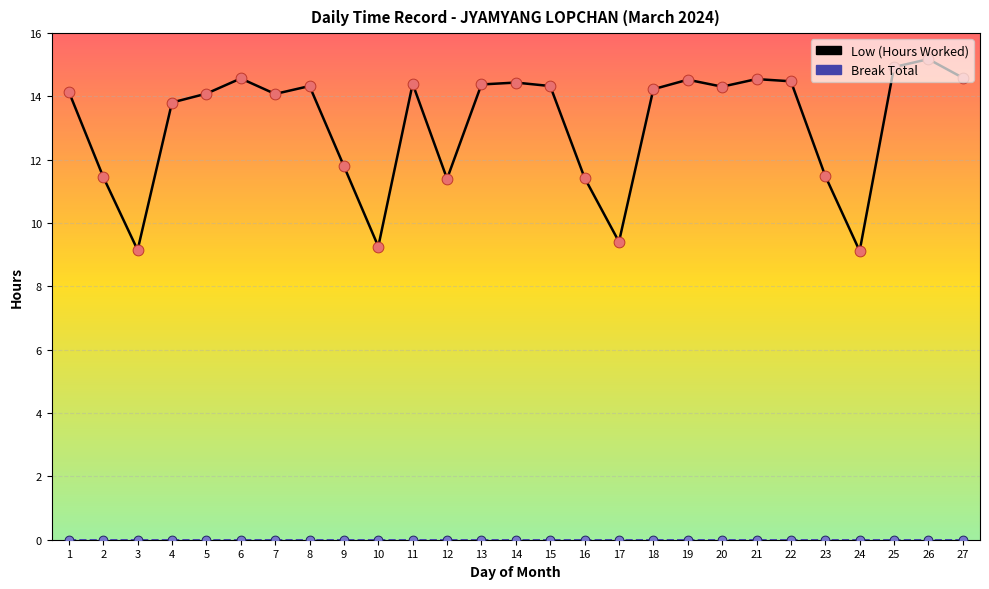

Which series has the largest range (max minus min)?

Low (Hours Worked)